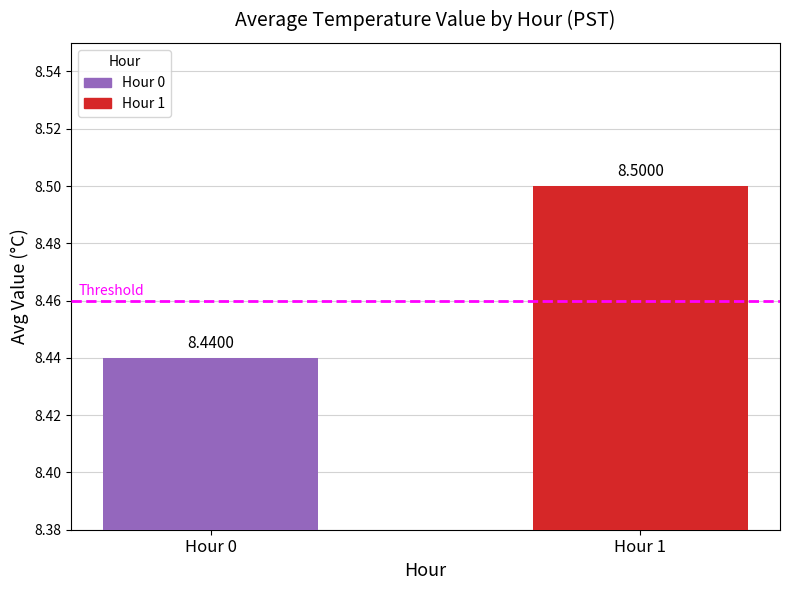

What is the value of the 1st bar from the left?

8.4